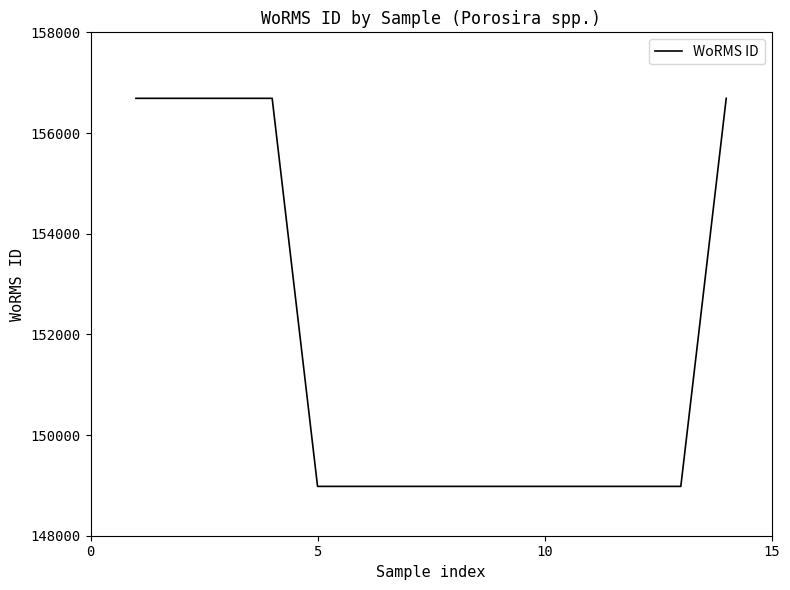

What is the difference between the maximum and minimum values?

7709